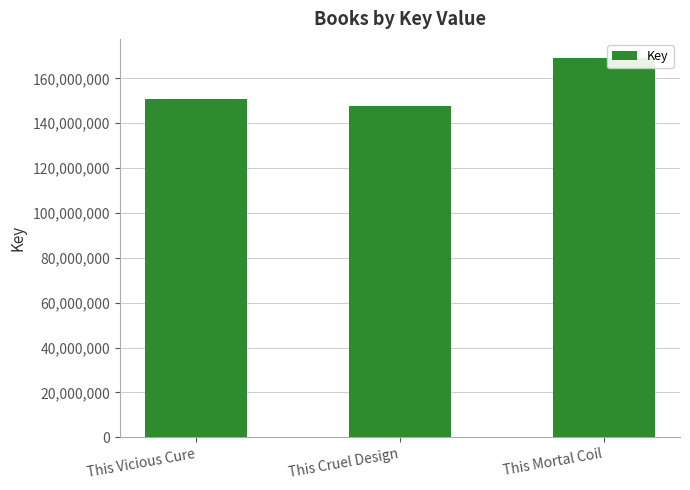

Does the chart contain any negative values?

No